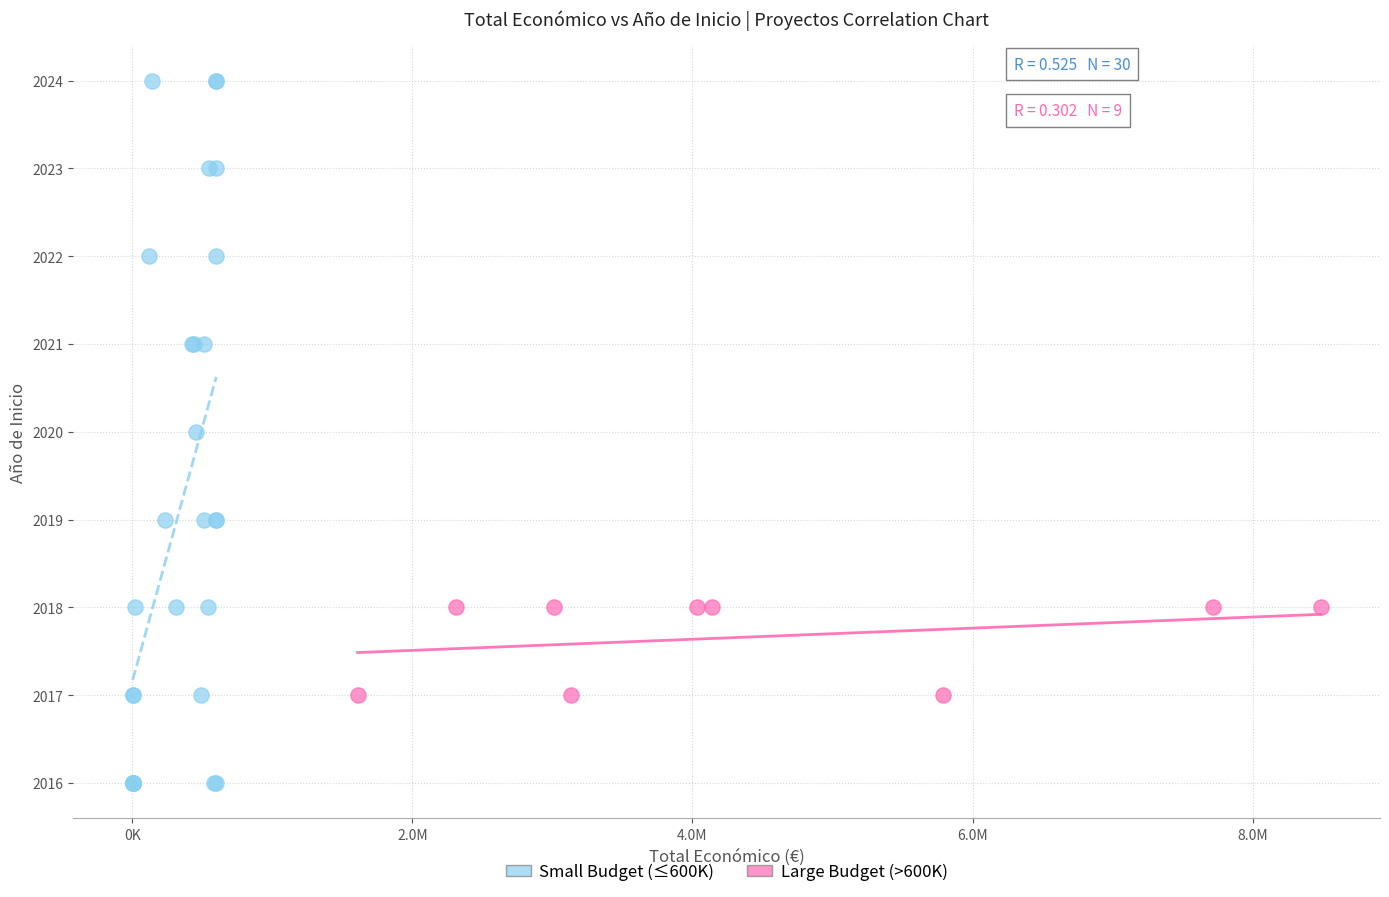

Which series has the widest spread of Y values?

Small Budget (≤600K)